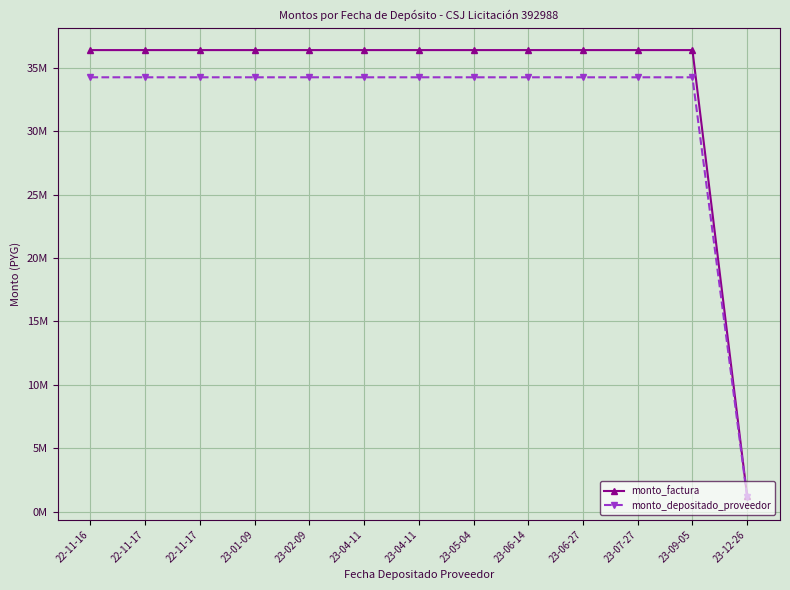

At how many categories does at least one series exceed 12866726?

12